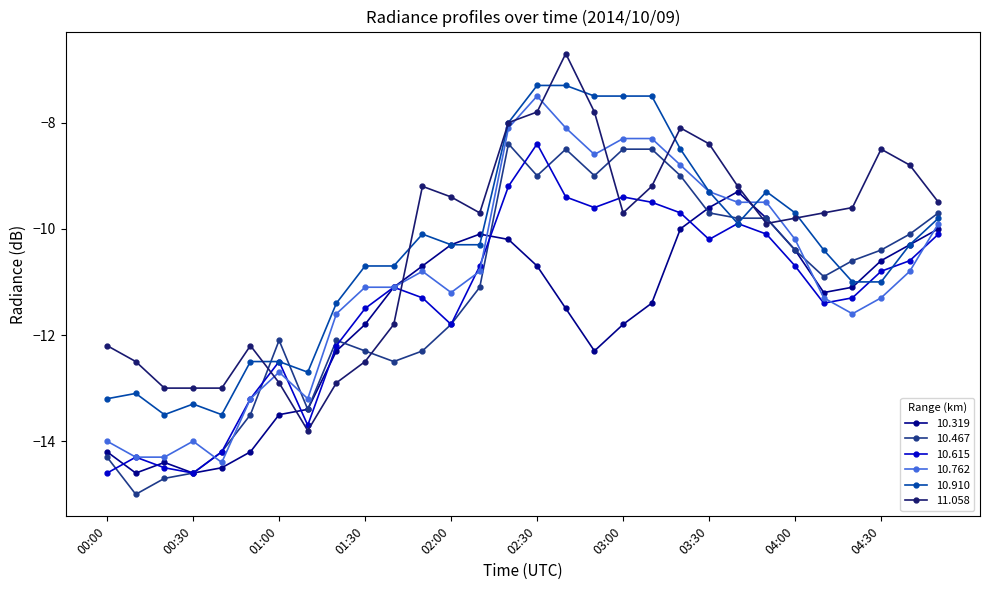

What is the difference between the maximum and minimum values in the 10.910 series?

6.2